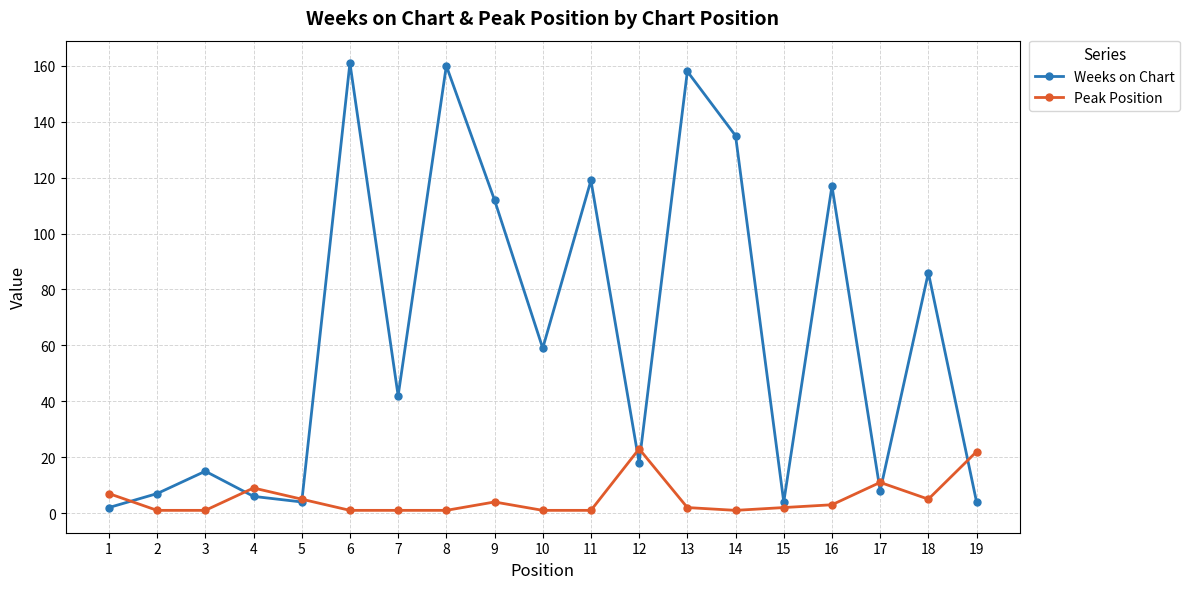

Reading right to left, extract all data points from this chart.

Weeks on Chart: 19=4	18=86	17=8	16=117	15=4	14=135	13=158	12=18	11=119	10=59	9=112	8=160	7=42	6=161	5=4	4=6	3=15	2=7	1=2
Peak Position: 19=22	18=5	17=11	16=3	15=2	14=1	13=2	12=23	11=1	10=1	9=4	8=1	7=1	6=1	5=5	4=9	3=1	2=1	1=7